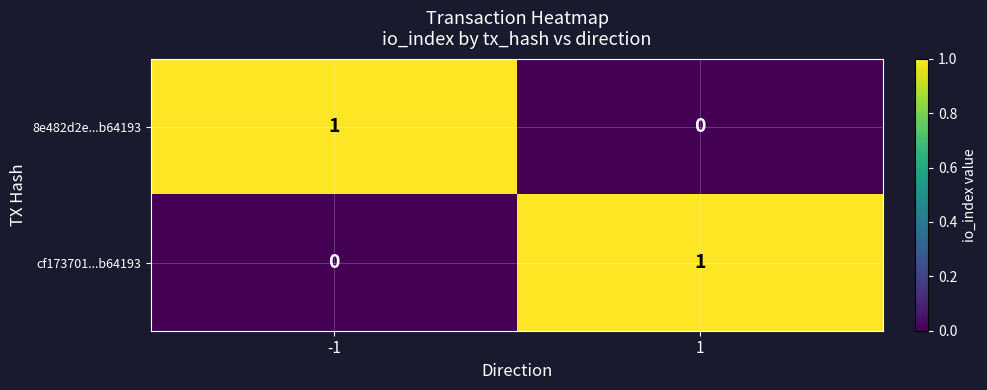

Rank the series at -1 from lowest to highest value.

cf173701...b64193, 8e482d2e...b64193